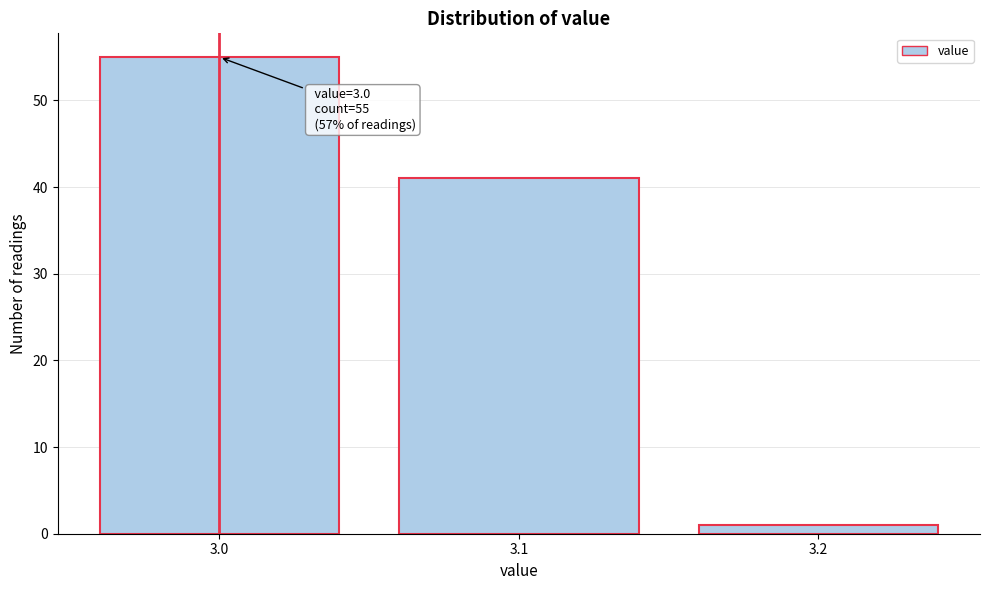

Reading left to right, list all the values displayed in this chart.

3.0=55	3.1=41	3.2=1